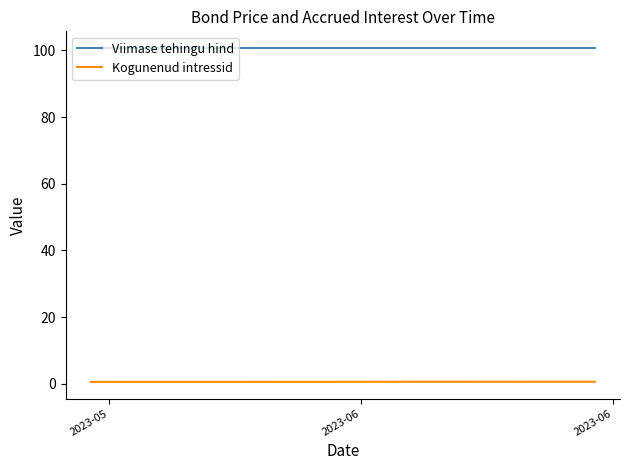

True or false: Viimase tehingu hind and Kogunenud intressid cross at least once.

False